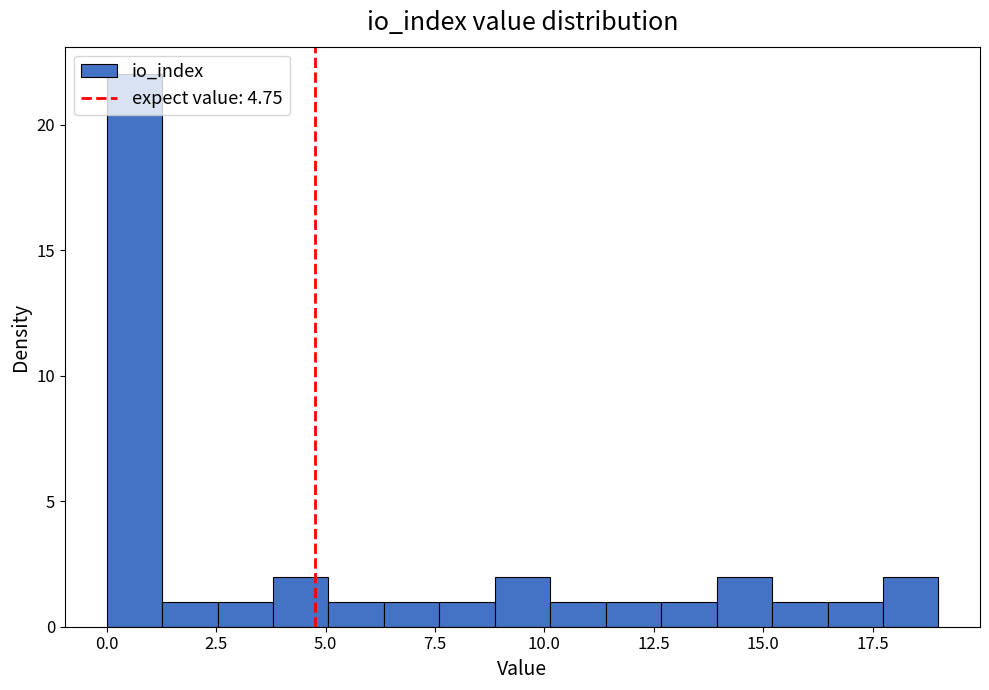

Around what value on the x-axis is the tallest bar? Give the approximate position of its centre, as read against the axis.

0.5